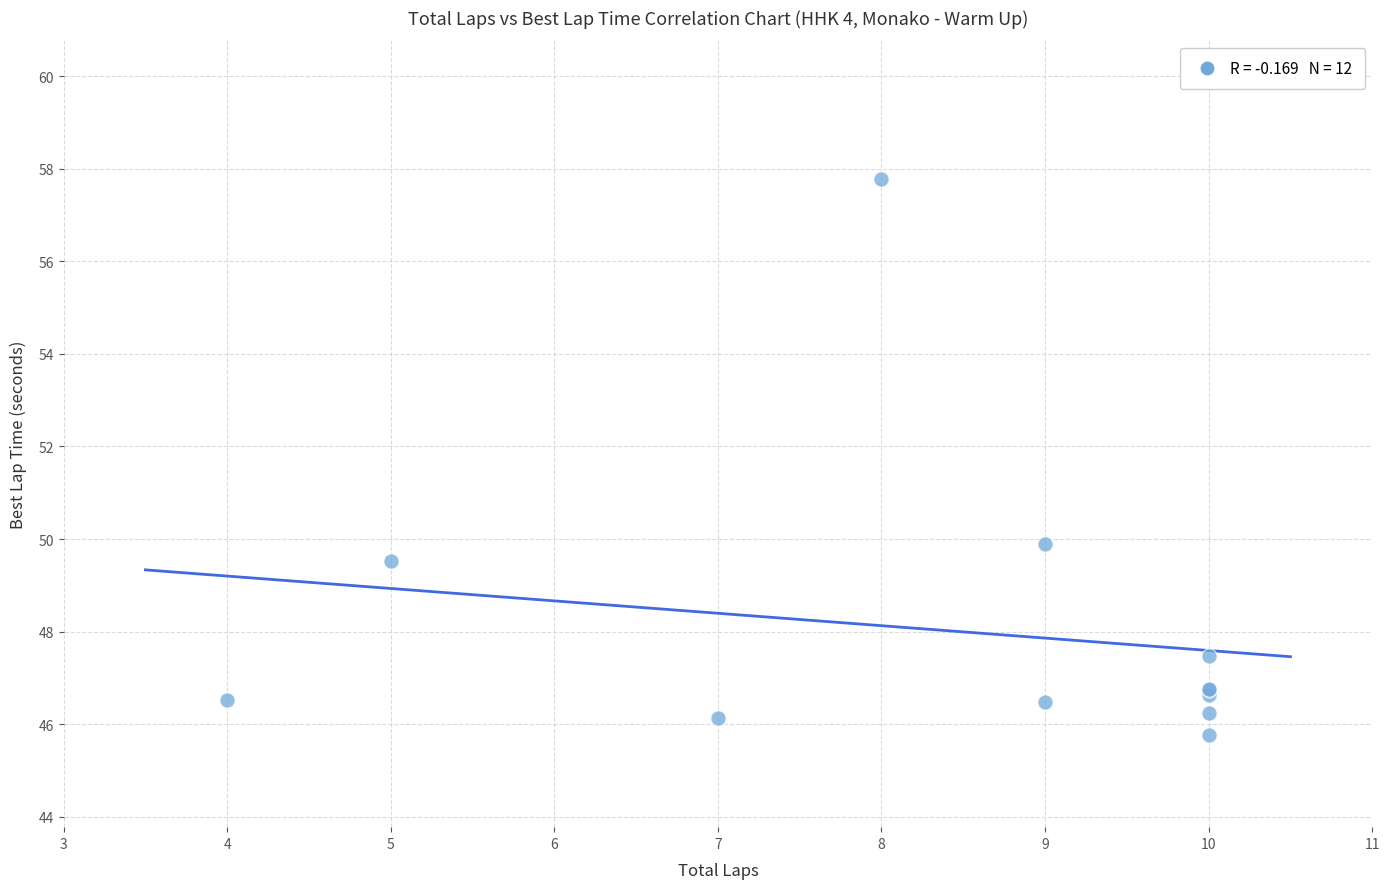

What Y value in the scatter plot is closest to 51?

49.9